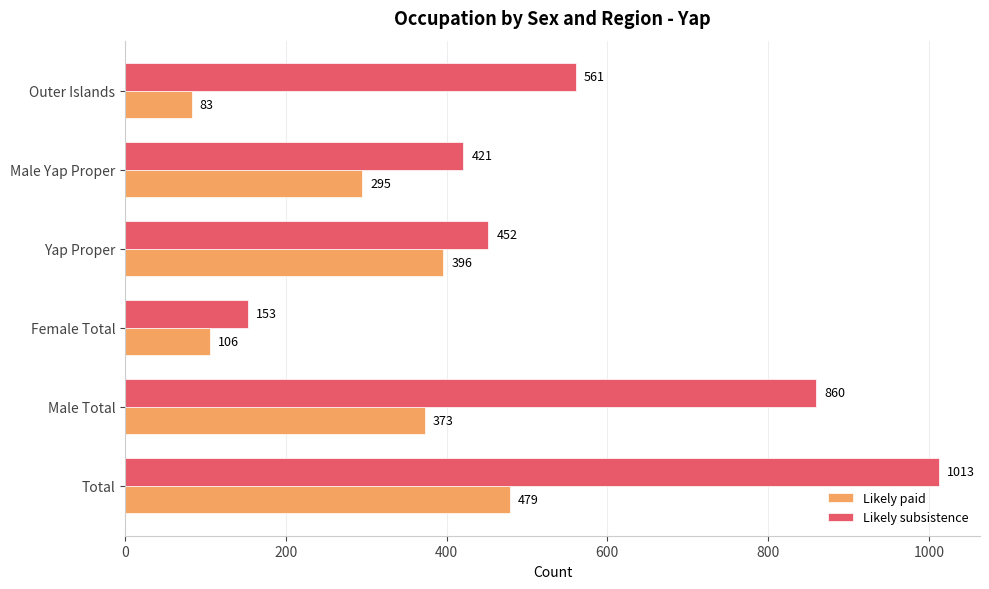

Where is Likely subsistence nearest to the value 583?

Outer Islands